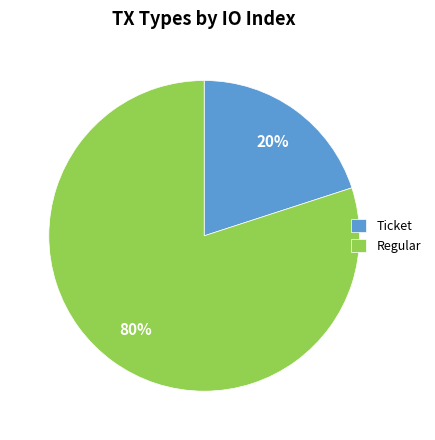

Which slice is the smallest?

Ticket